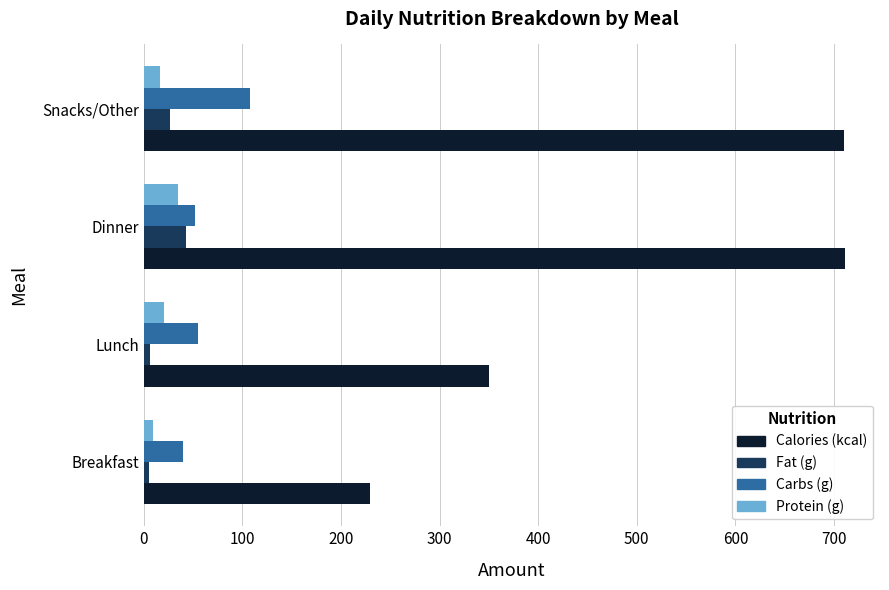

The value of Calories (kcal) at Breakfast is 230.0. True or false?

True